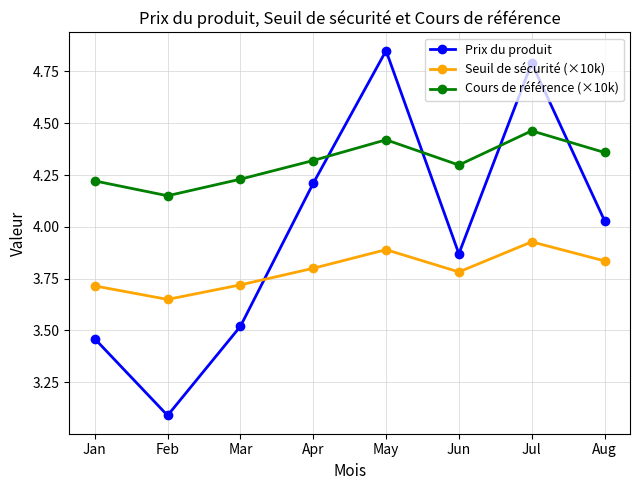

What is the difference between the Cours de référence (×10k) values at Jan and Jul?

0.2